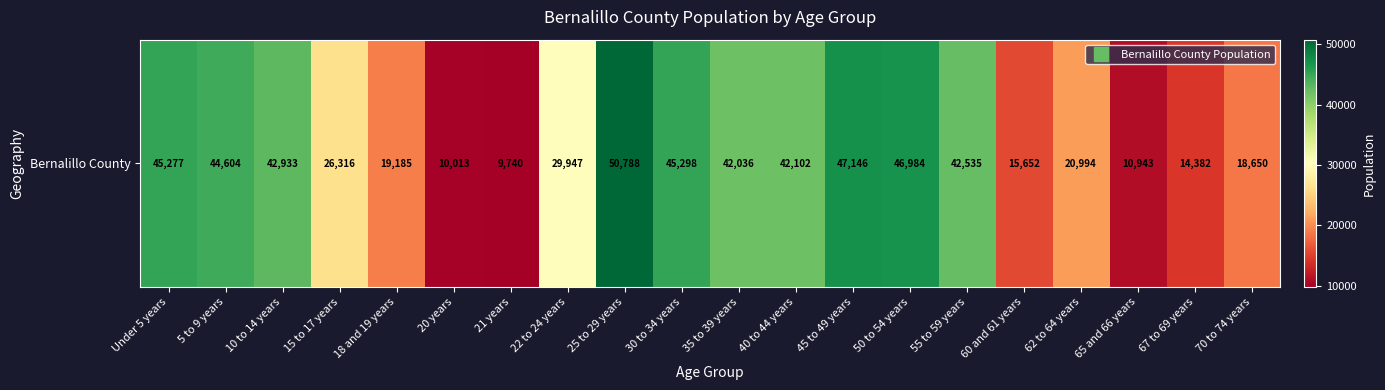

What is the ratio of the value at Under 5 years to the value at 5 to 9 years?

1.0